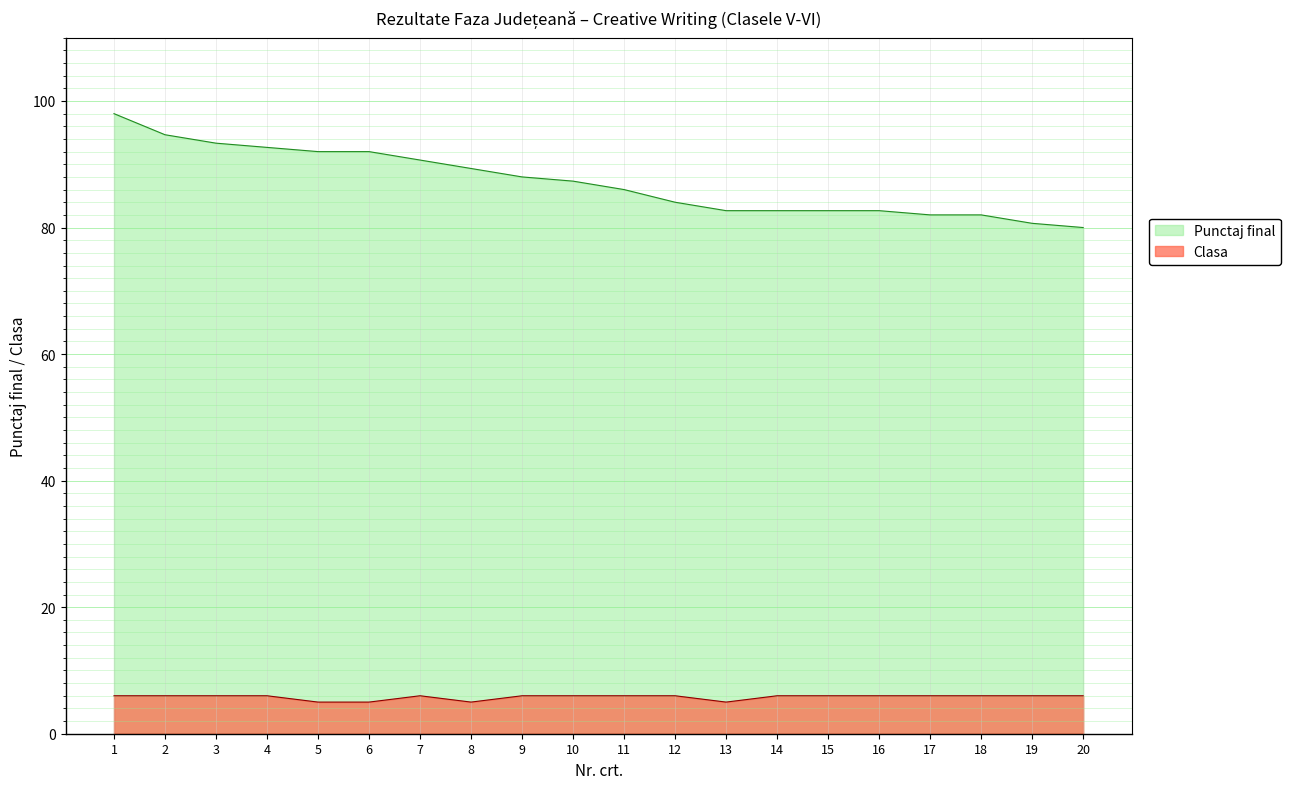

Rank the categories by Clasa value from highest to lowest.

1, 2, 3, 4, 7, 9, 10, 11, 12, 14, 15, 16, 17, 18, 19, 20, 5, 6, 8, 13